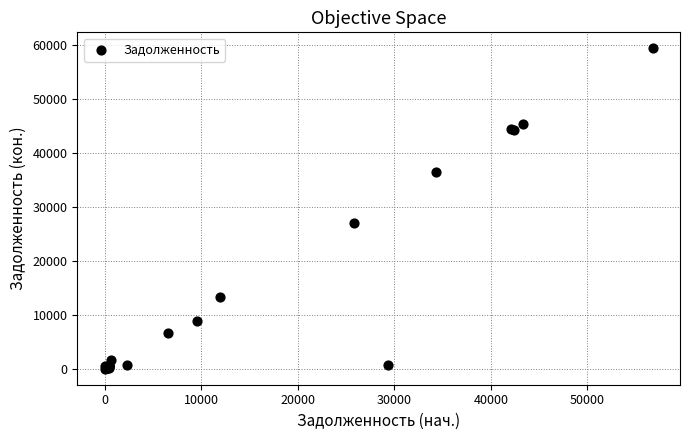

What Y value in the scatter plot is closest to 29682?

26996.5